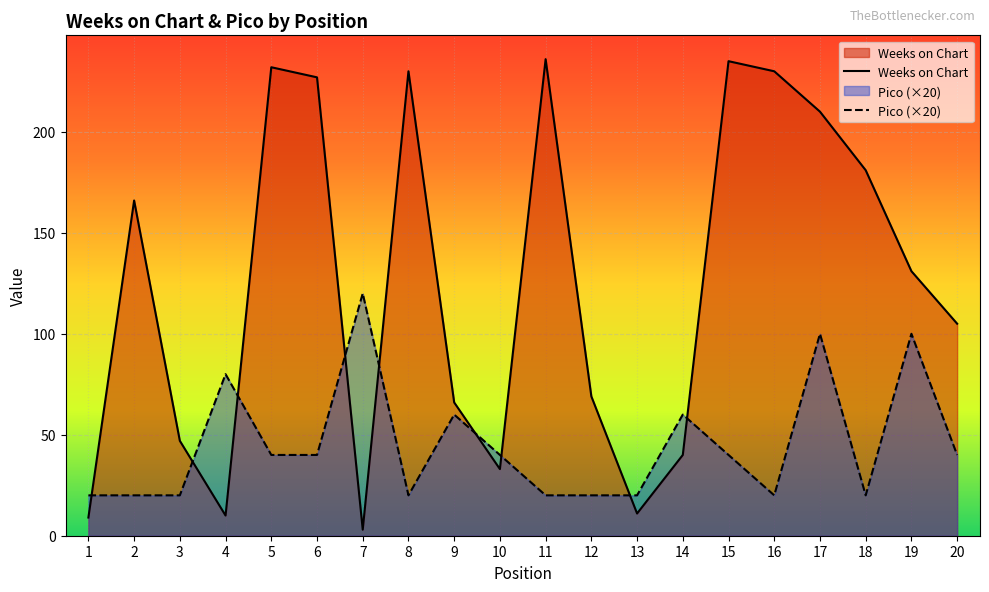

True or false: Weeks on Chart has a value of 9 at 1.

True